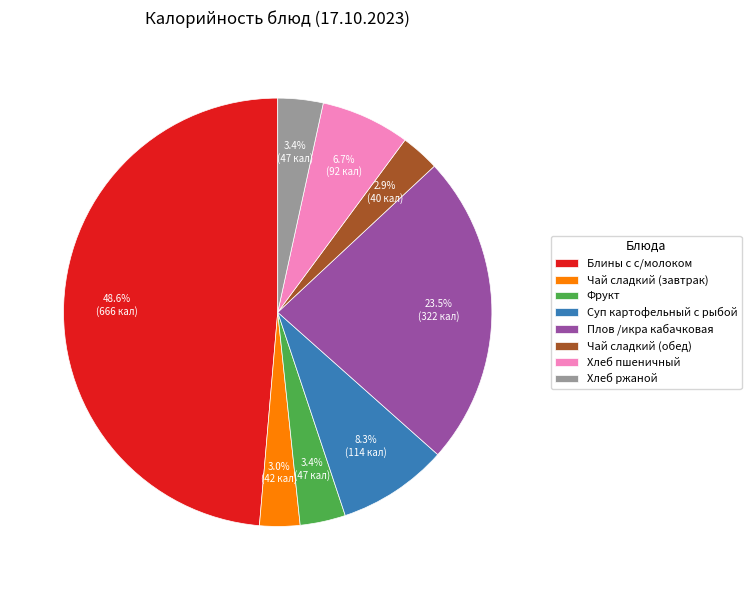

True or false: Суп картофельный с рыбой accounts for 2% of the total.

False